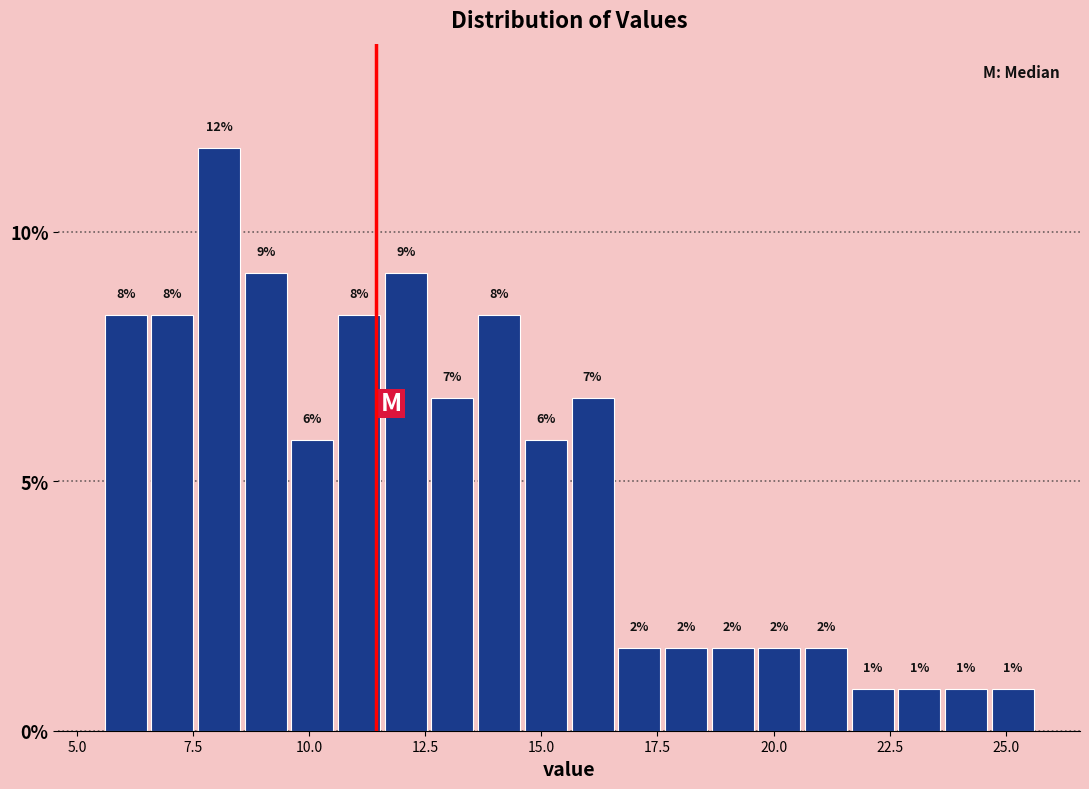

Read against the x-axis, roughly where is the centre of the tallest bar?

8.0